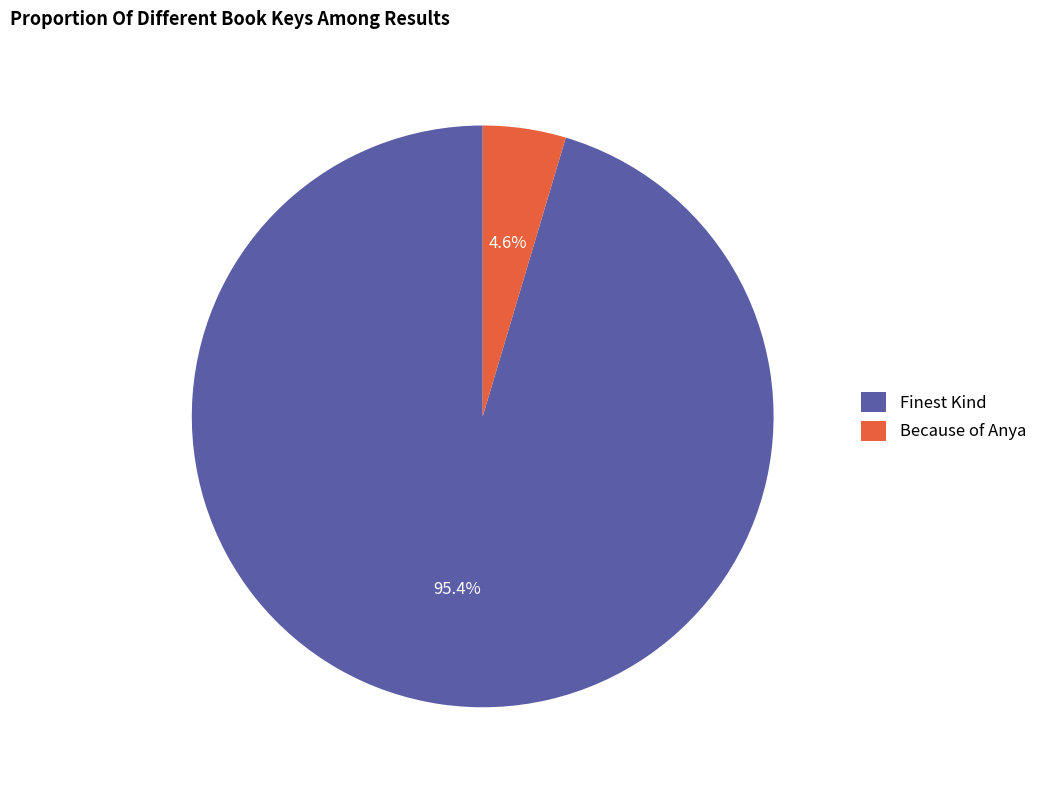

Combined, what portion of the pie is Because of Anya and Finest Kind?

100.0%